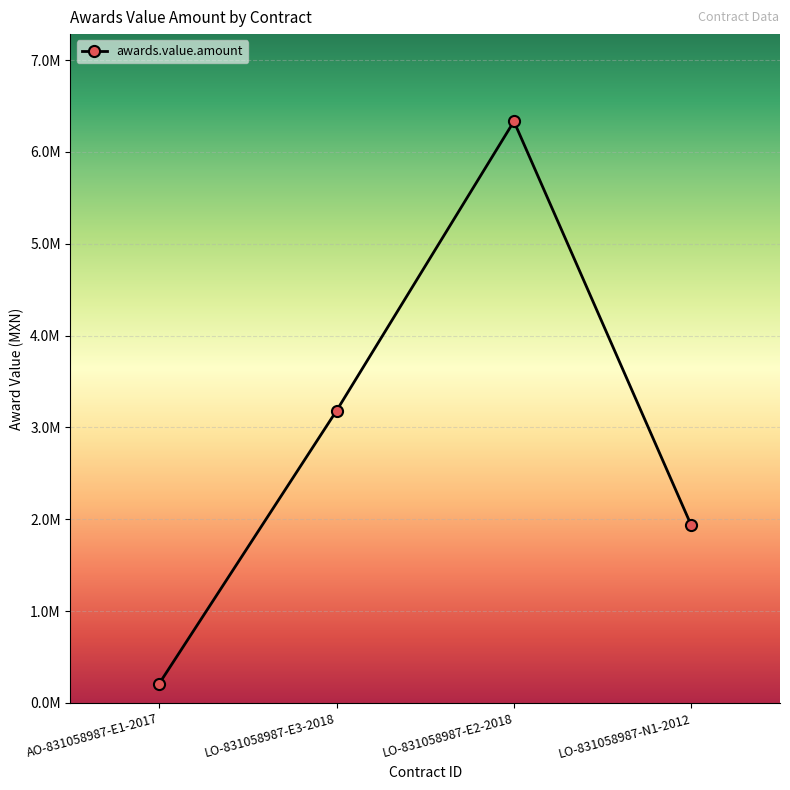

How many data points are less than 3182719?

2